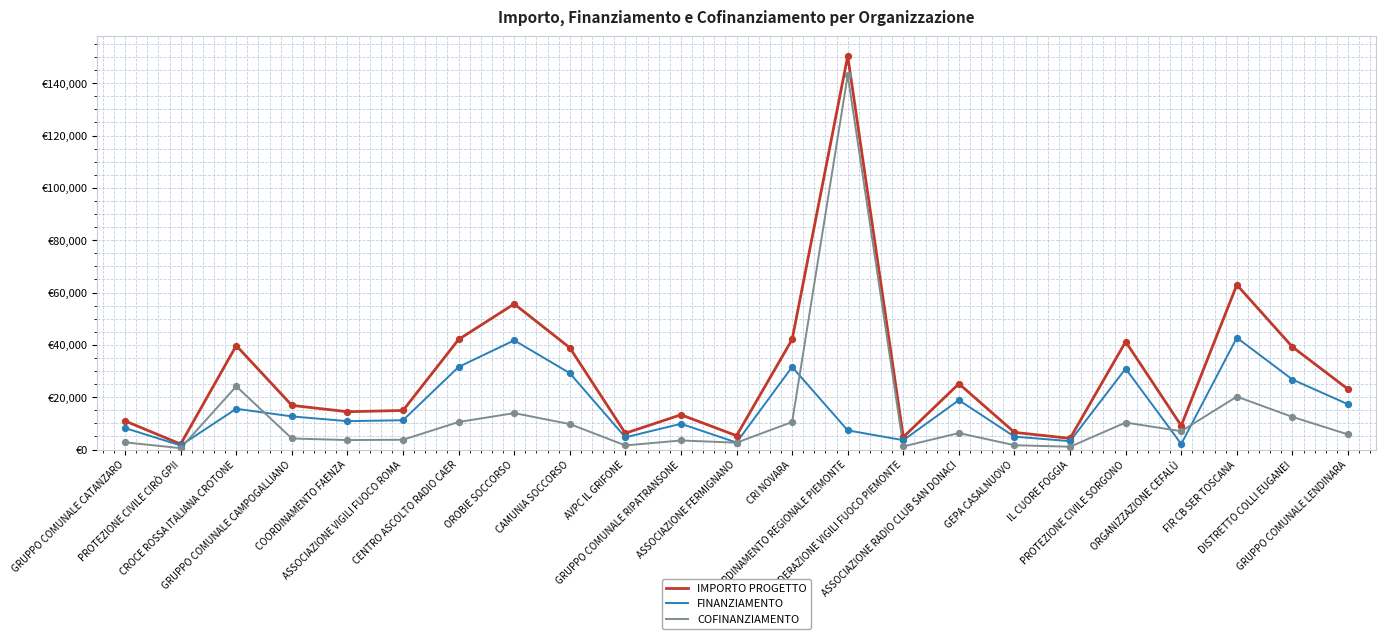

Which series has the largest total across all categories?

IMPORTO PROGETTO